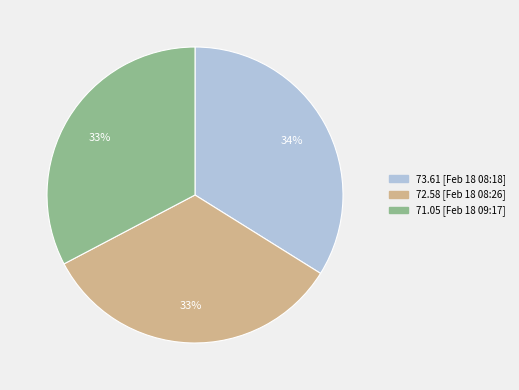

To the nearest percent, what is the difference between the largest and smallest slice percentages?

1%